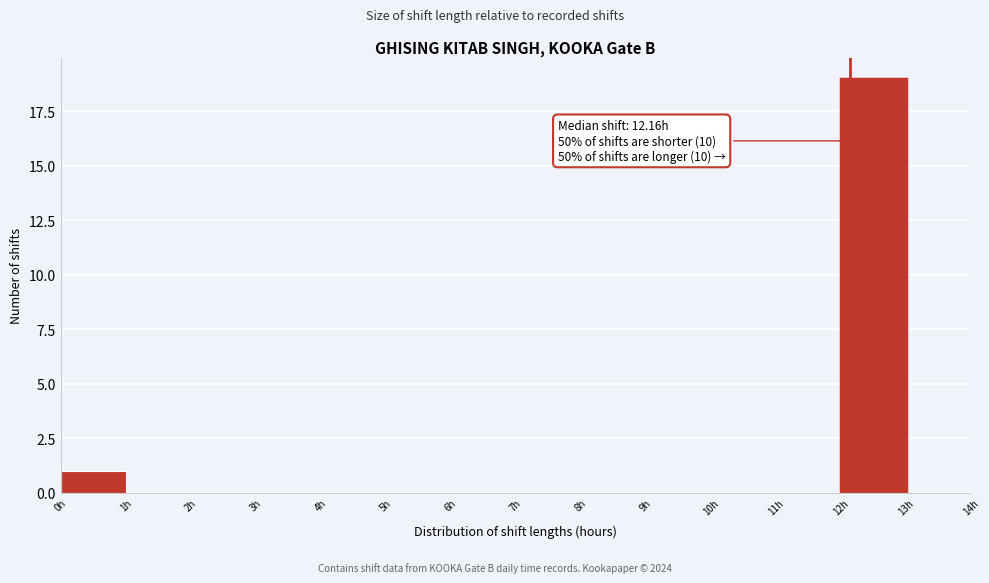

Which range on the x-axis has the tallest bar?

12 to 13